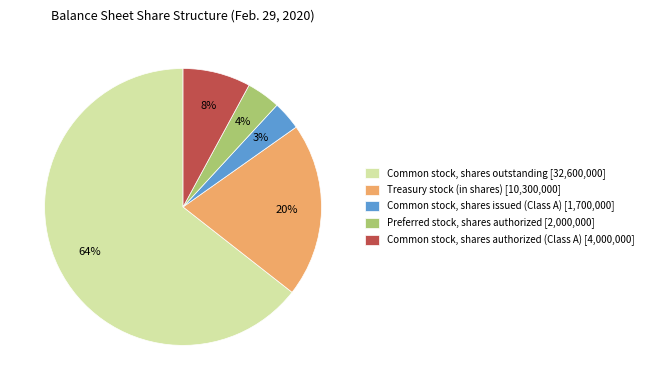

Is Common stock, shares issued (Class A) the majority of the pie?

No